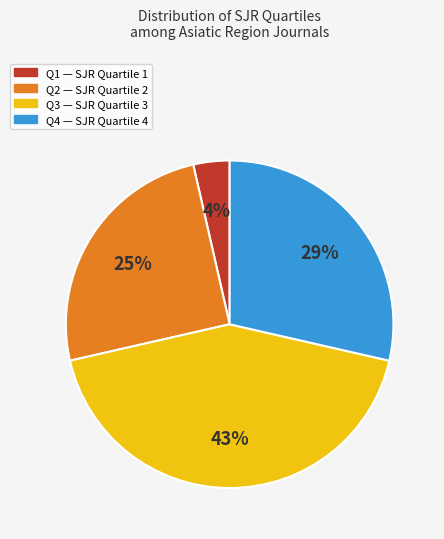

What is the ratio of the value at Q2 to the value at Q3?

0.6